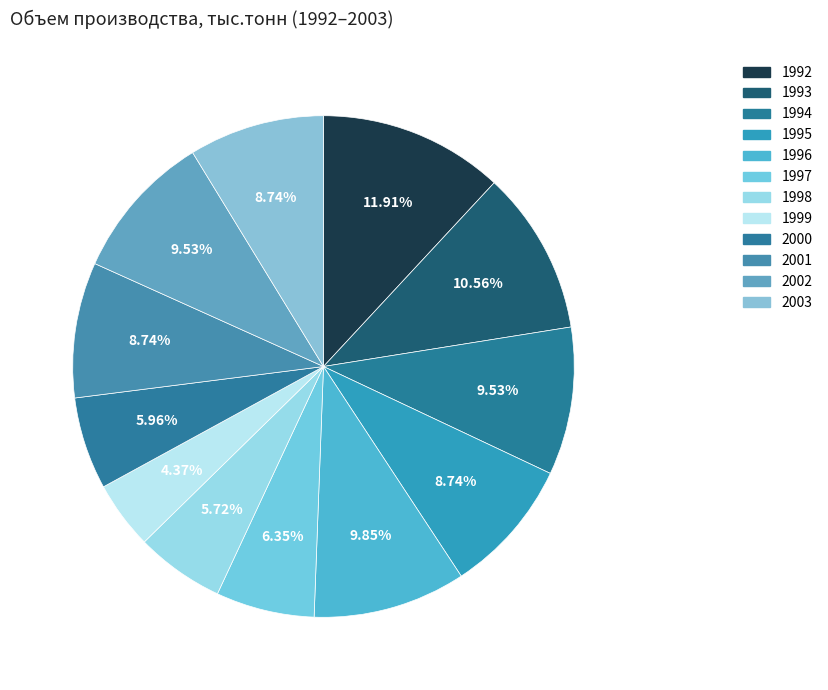

What is the smallest slice in the pie chart?

1999